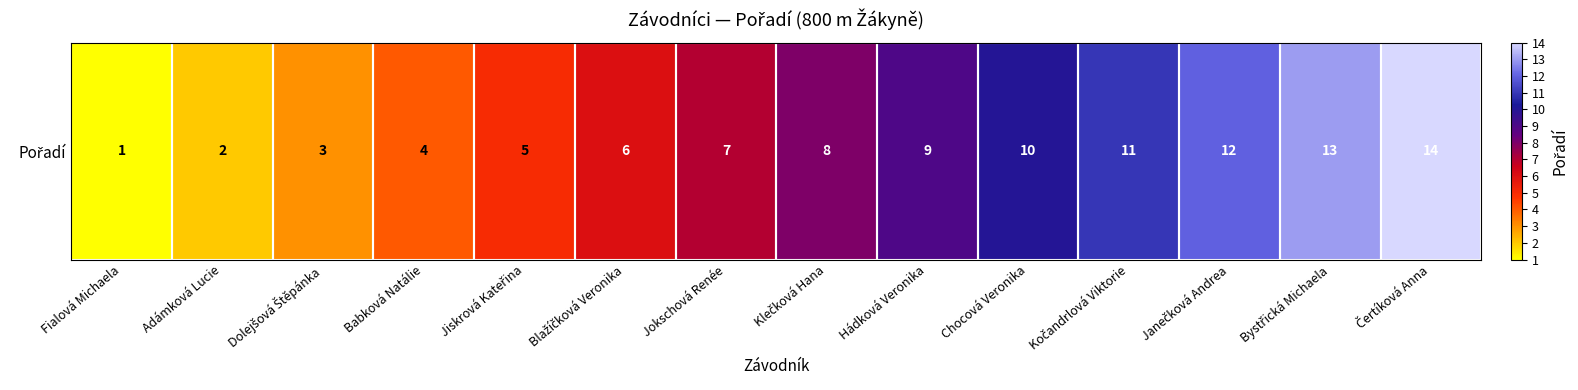

What is the change in value from Adámková Lucie to Klečková Hana?

+6